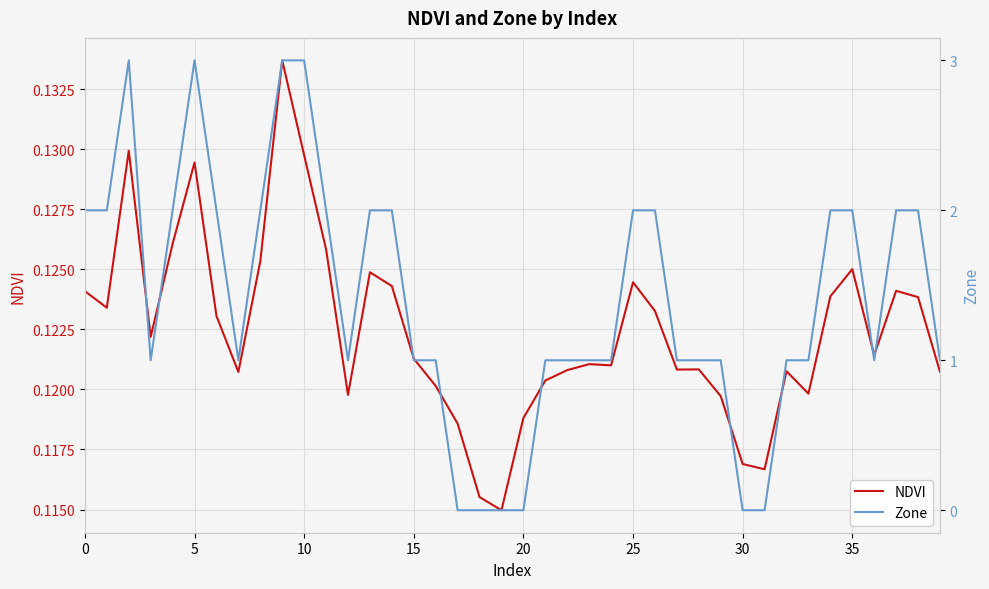

True or false: NDVI has a value of 0.0 at 20.

False